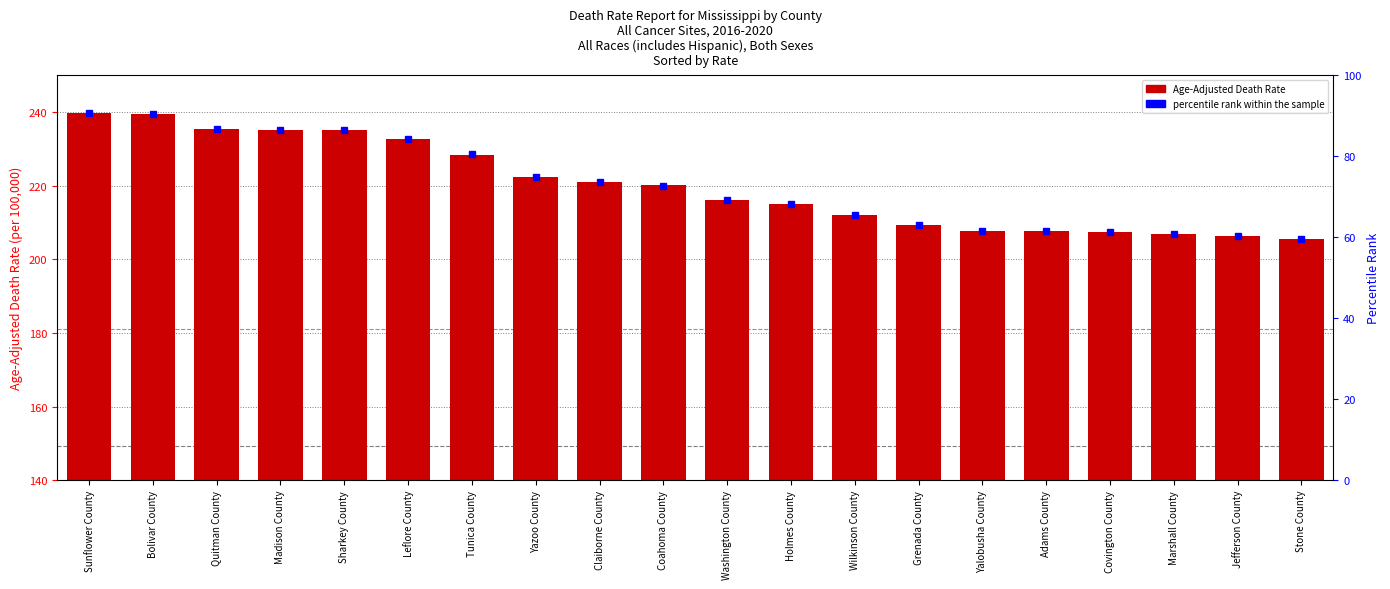

At which category is the sum across all series the highest?

Sunflower County